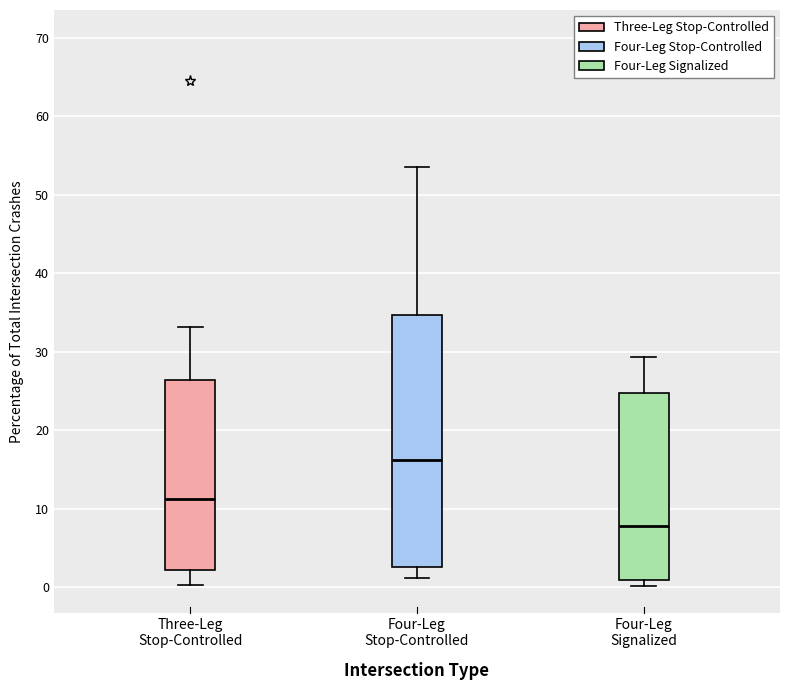

Which box is the tallest, from its lower edge to its upper edge?

Four-Leg Stop-Controlled